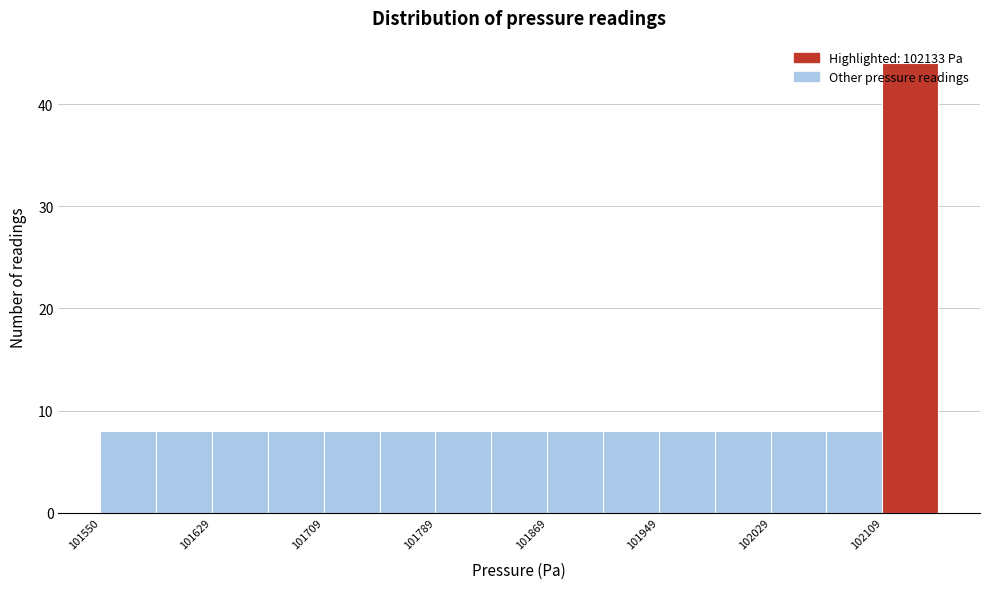

Around what value on the x-axis is the tallest bar? Give the approximate position of its centre, as read against the axis.

102130